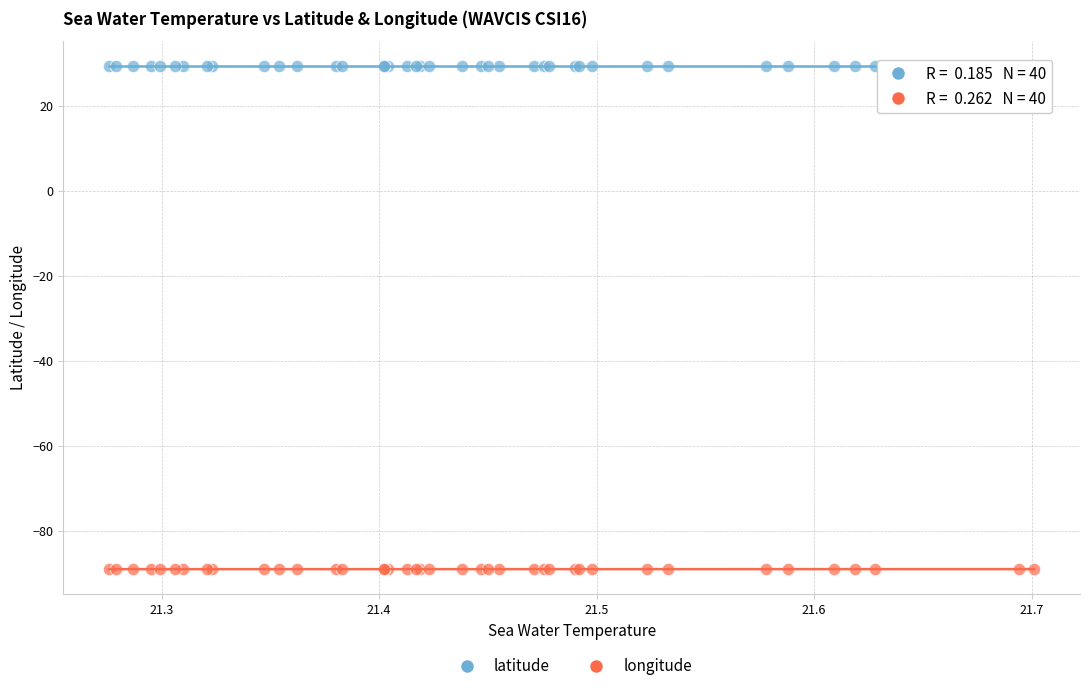

Which series contains the highest Y value?

latitude